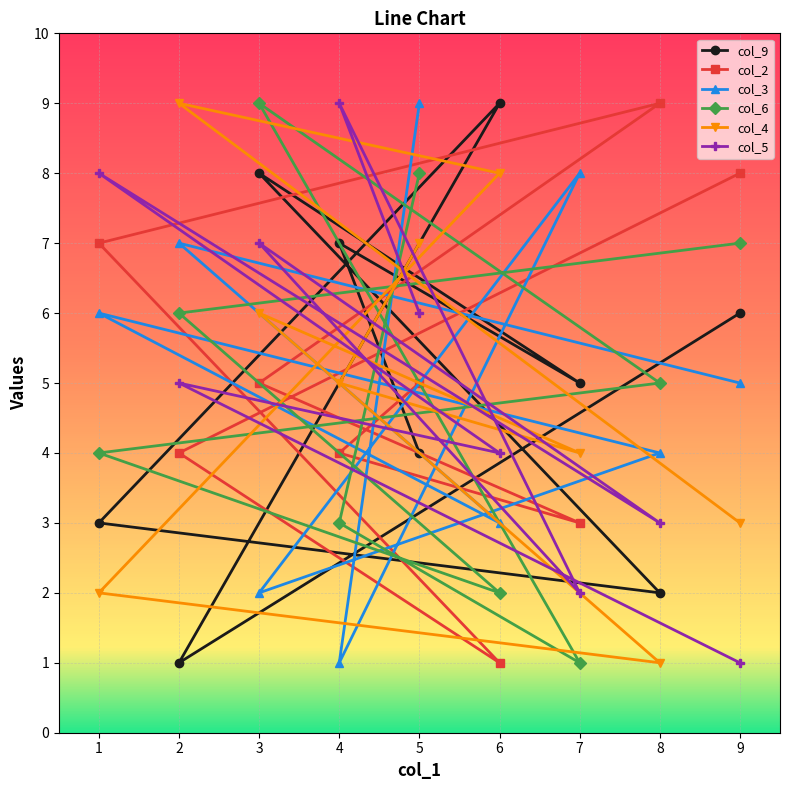

Which category has the highest value in the col_9 series?

6